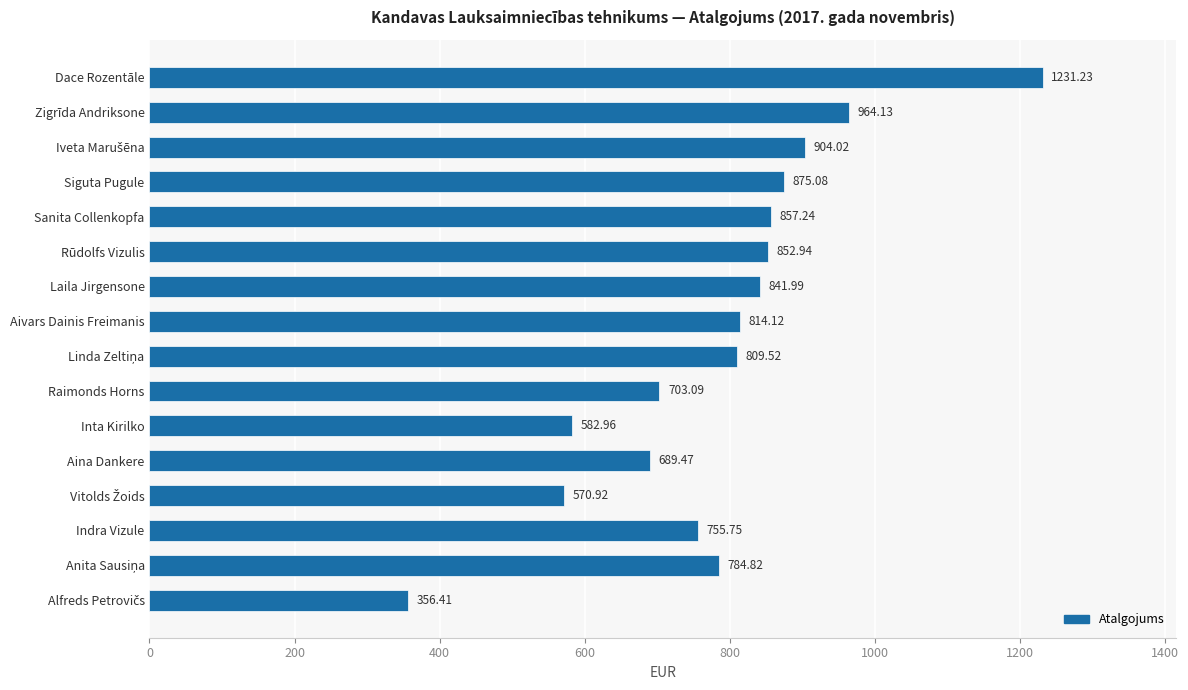

What is the average value?

787.1